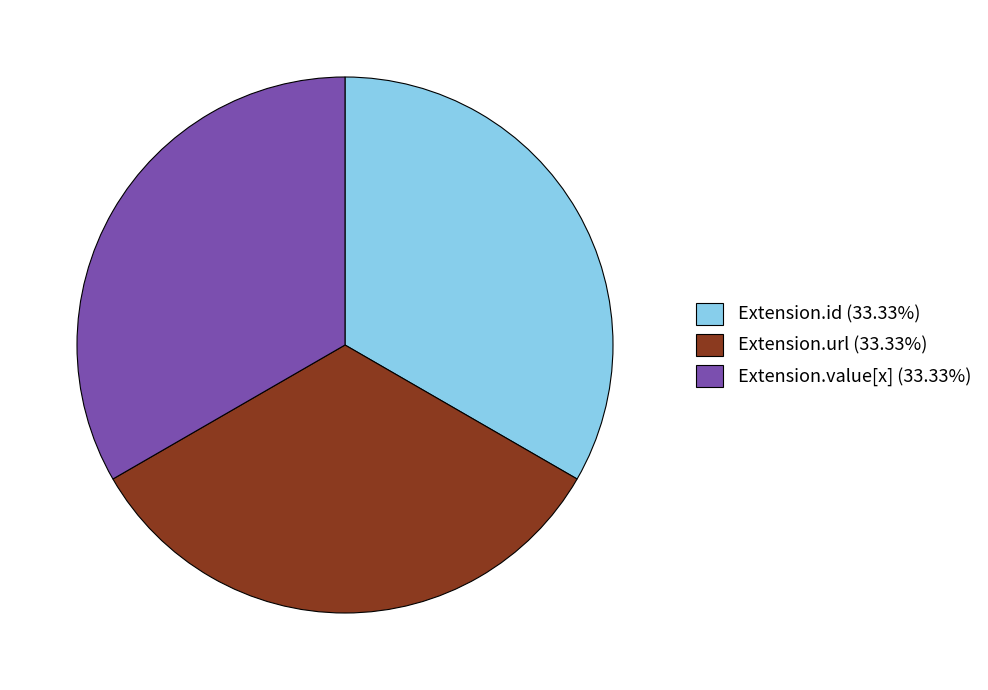

Approximately how many times larger is the value at Extension.url (33.33%) compared to Extension.id (33.33%)?

1.0